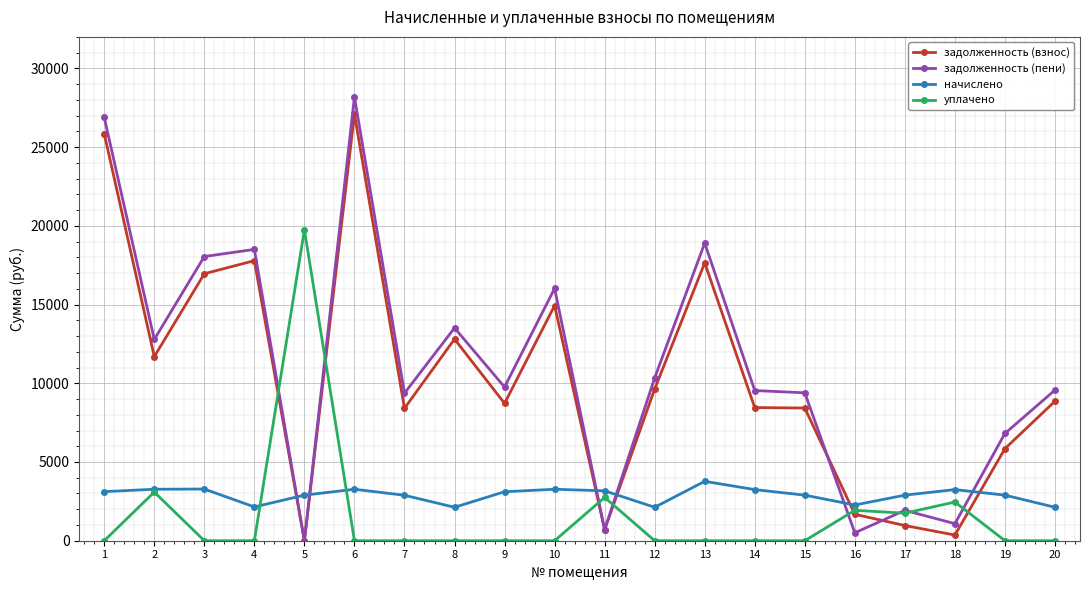

What is the difference between the highest and lowest values at 13?

18904.2